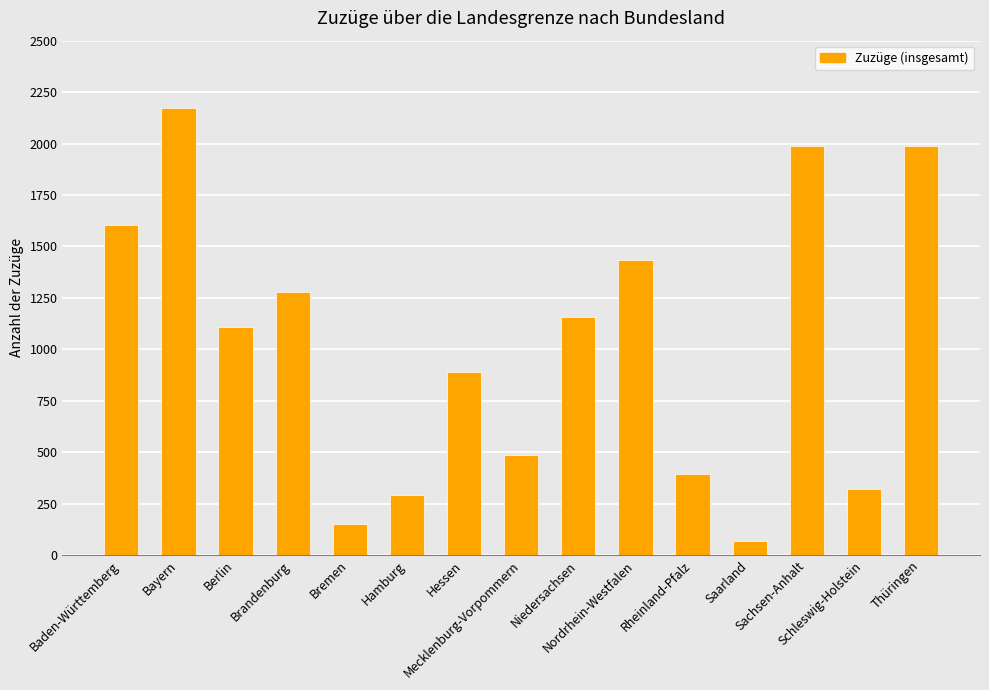

Which category has the highest value across all series?

Bayern